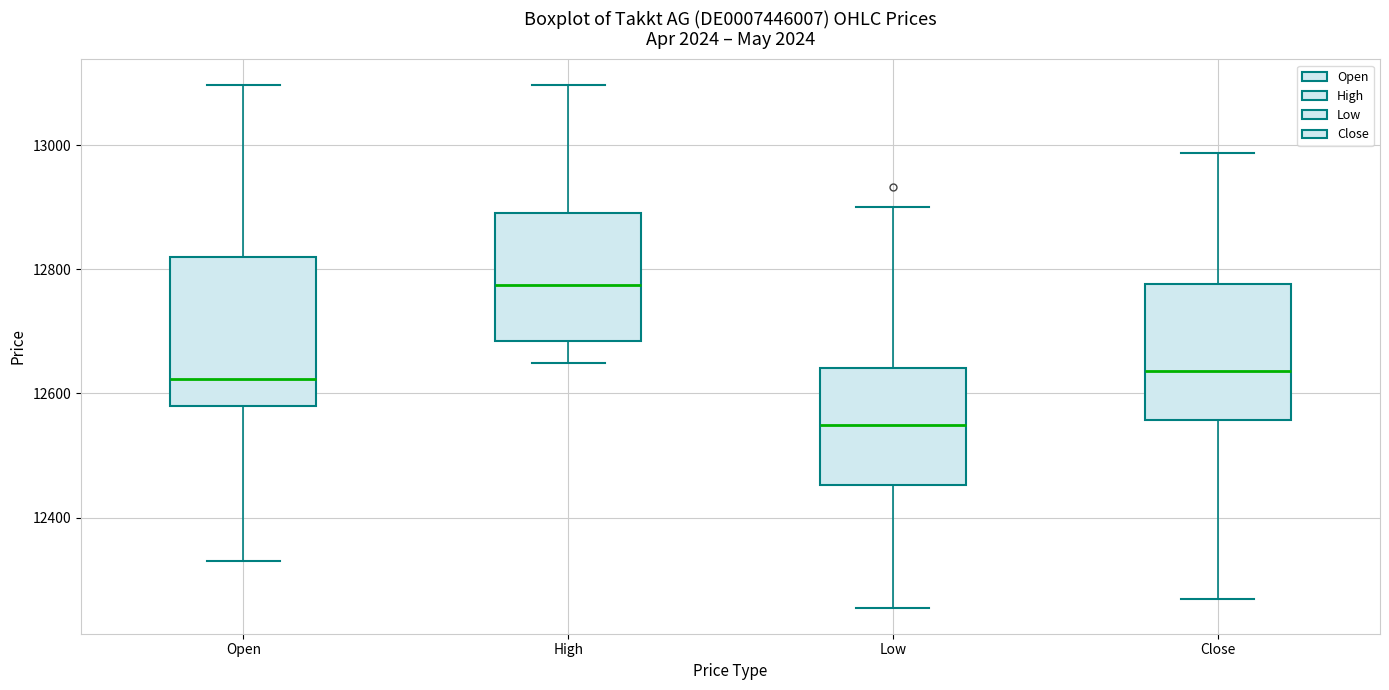

Where does the median line of the box for Open sit on the y-axis? The values are not printed on the chart, so give them approximately, as read against the axis.

12620